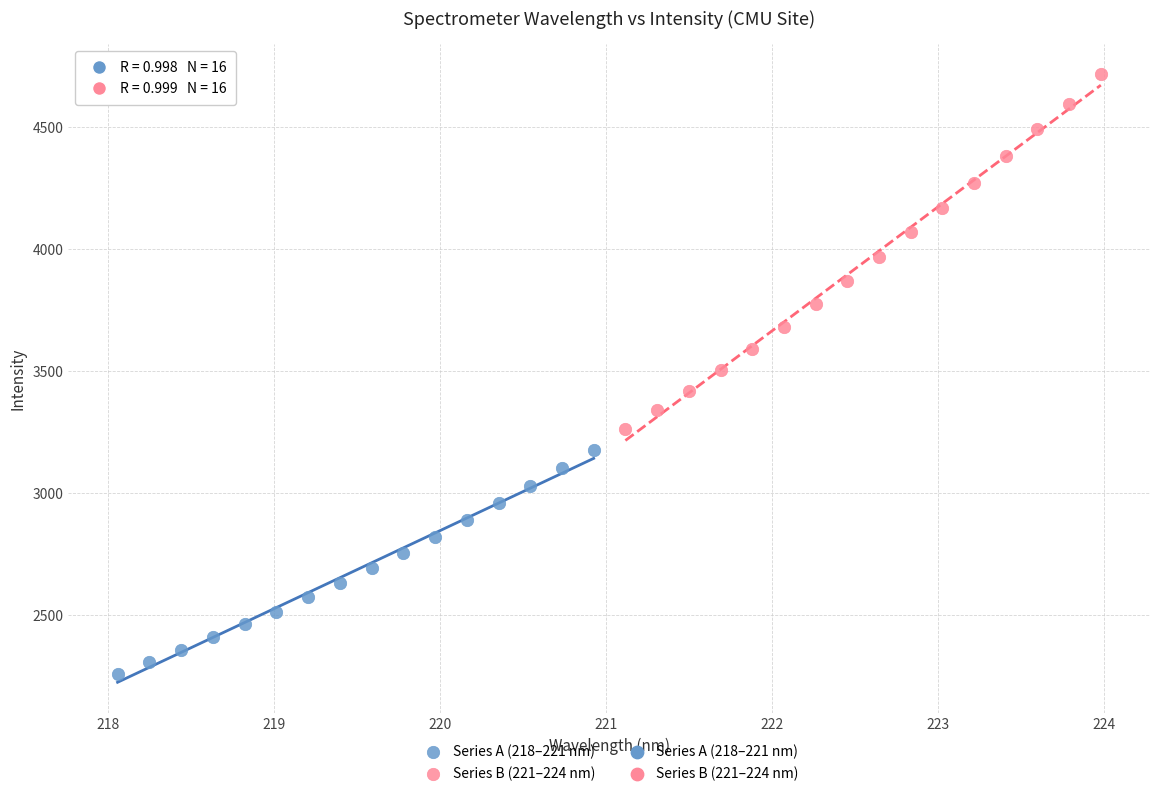

Which series reaches the maximum Y coordinate?

Series B (221–224 nm)